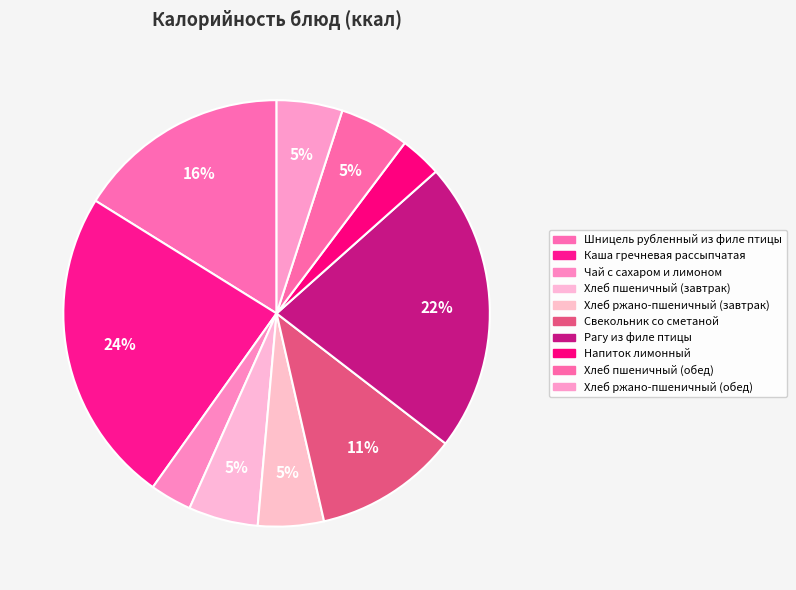

What is the smallest slice in the pie chart?

Напиток лимонный